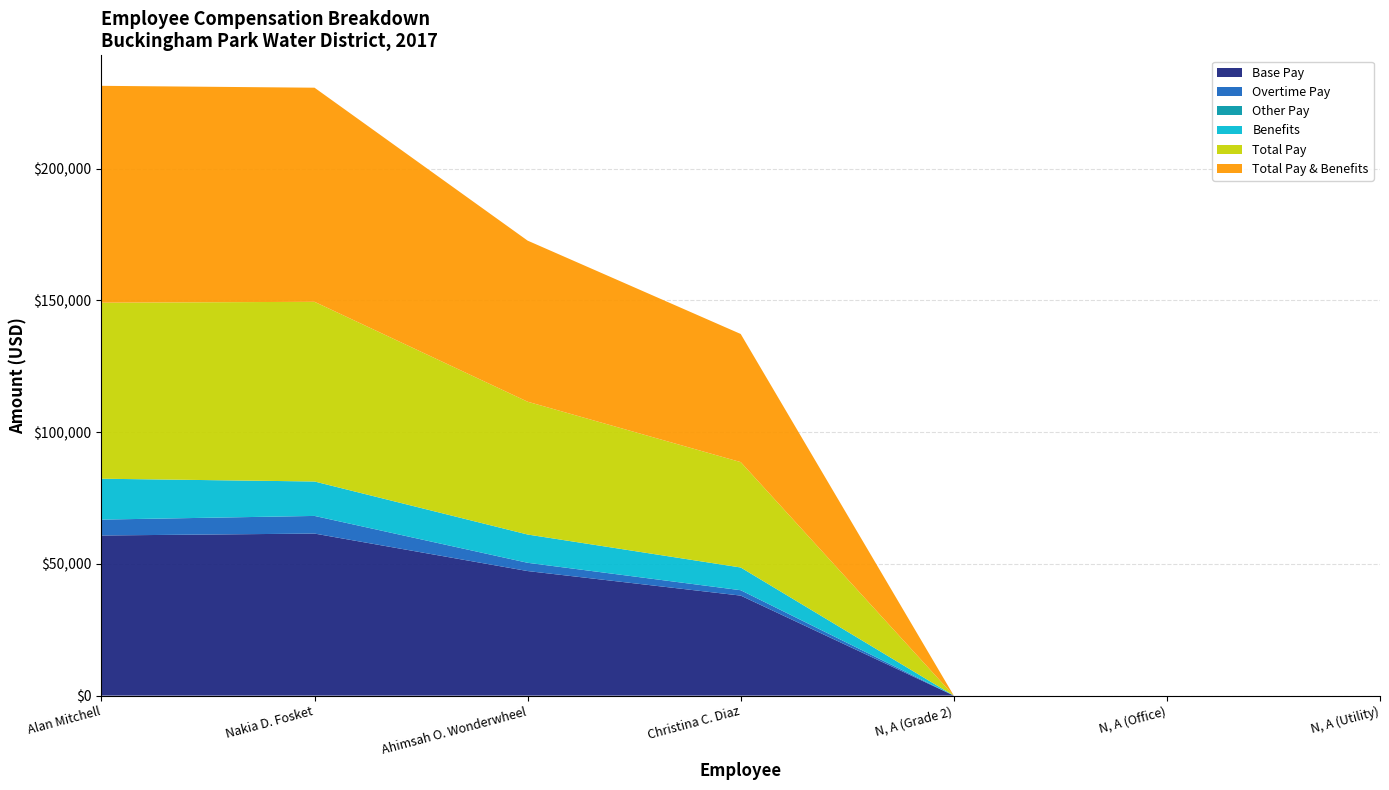

Reading left to right, extract all data points from this chart.

Base Pay: Alan Mitchell=60759.5	Nakia D. Fosket=61480.1	Ahimsah O. Wonderwheel=47259.0	Christina C. Diaz=37943.3	N, A (Grade 2)=0.0	N, A (Office)=0.0	N, A (Utility)=0.0
Overtime Pay: Alan Mitchell=6025.1	Nakia D. Fosket=6697.1	Ahimsah O. Wonderwheel=3136.2	Christina C. Diaz=2044.5	N, A (Grade 2)=0.0	N, A (Office)=0.0	N, A (Utility)=0.0
Other Pay: Alan Mitchell=0.0	Nakia D. Fosket=0.0	Ahimsah O. Wonderwheel=0.0	Christina C. Diaz=0.0	N, A (Grade 2)=0.0	N, A (Office)=0.0	N, A (Utility)=0.0
Benefits: Alan Mitchell=15511.3	Nakia D. Fosket=13066.3	Ahimsah O. Wonderwheel=10726.0	Christina C. Diaz=8623.9	N, A (Grade 2)=0.0	N, A (Office)=0.0	N, A (Utility)=0.0
Total Pay: Alan Mitchell=66784.6	Nakia D. Fosket=68177.1	Ahimsah O. Wonderwheel=50395.2	Christina C. Diaz=39987.9	N, A (Grade 2)=0.0	N, A (Office)=0.0	N, A (Utility)=0.0
Total Pay & Benefits: Alan Mitchell=82295.9	Nakia D. Fosket=81243.4	Ahimsah O. Wonderwheel=61121.2	Christina C. Diaz=48611.7	N, A (Grade 2)=0.0	N, A (Office)=0.0	N, A (Utility)=0.0